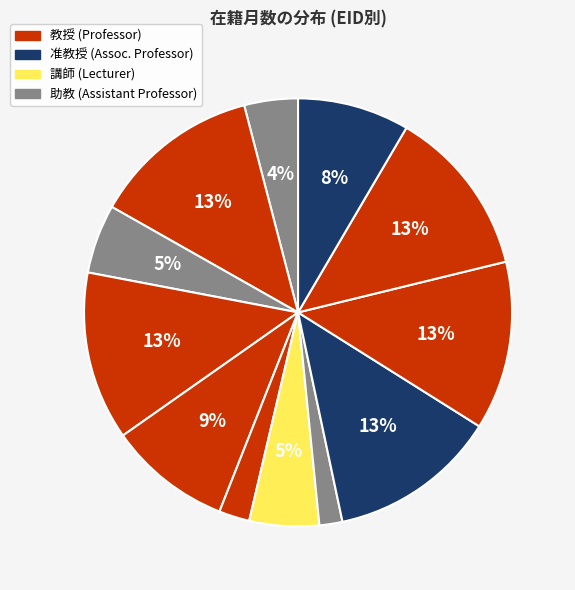

Does any single category account for the majority?

No